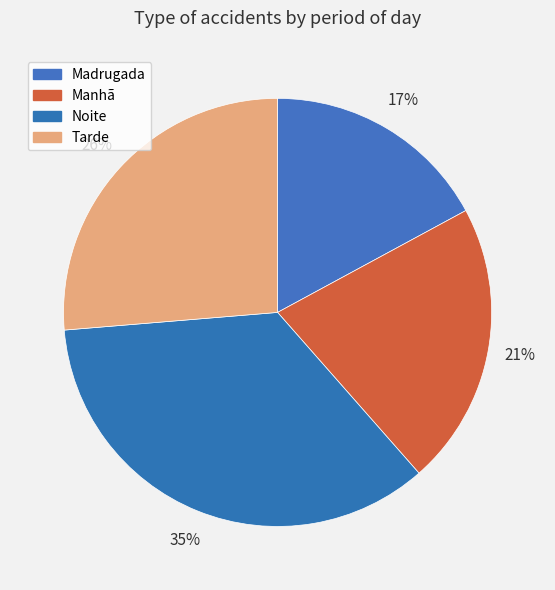

True or false: Tarde accounts for 26% of the total.

True